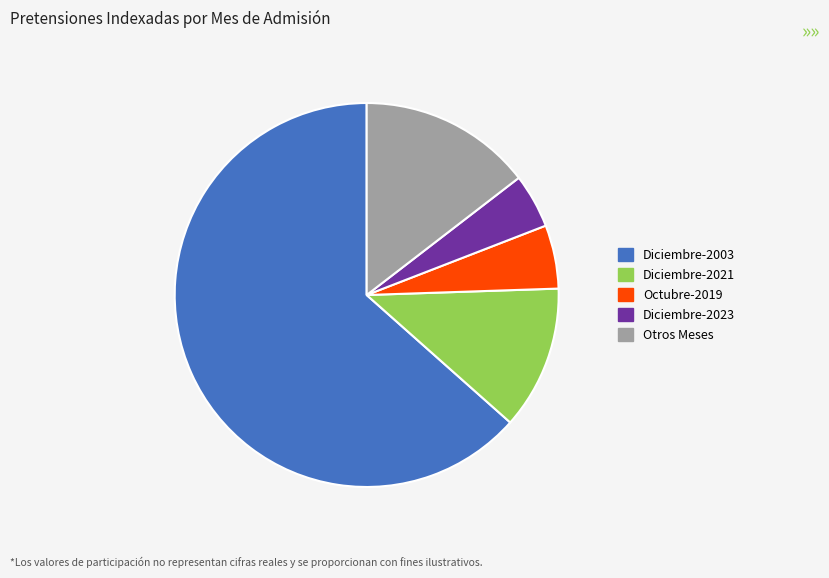

What is the largest slice in the pie chart?

Diciembre-2003